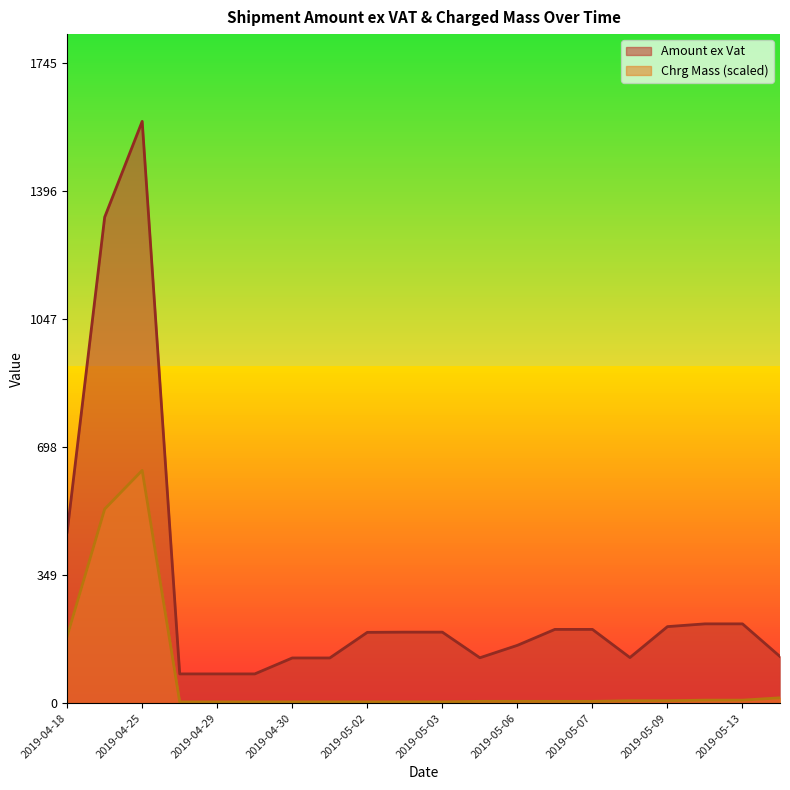

True or false: Amount ex Vat and Chrg Mass (scaled) cross at least once.

False